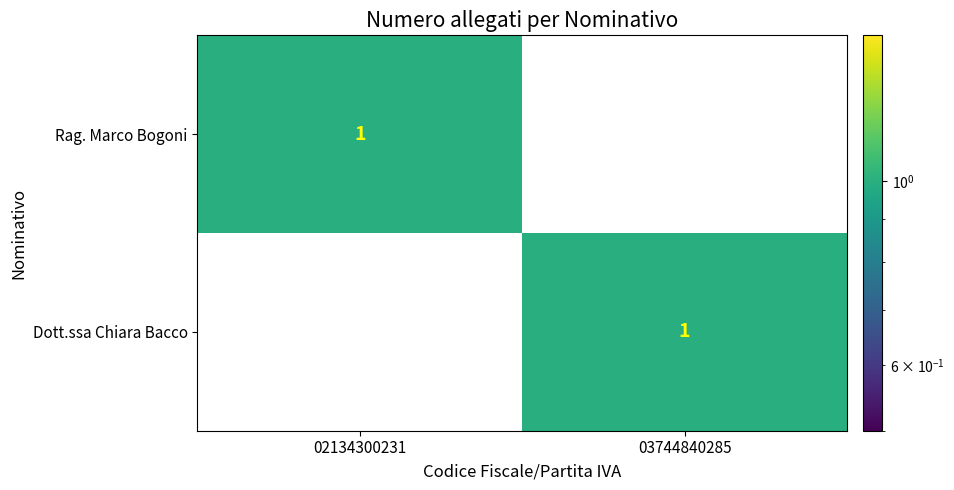

How many series are shown in this chart?

2